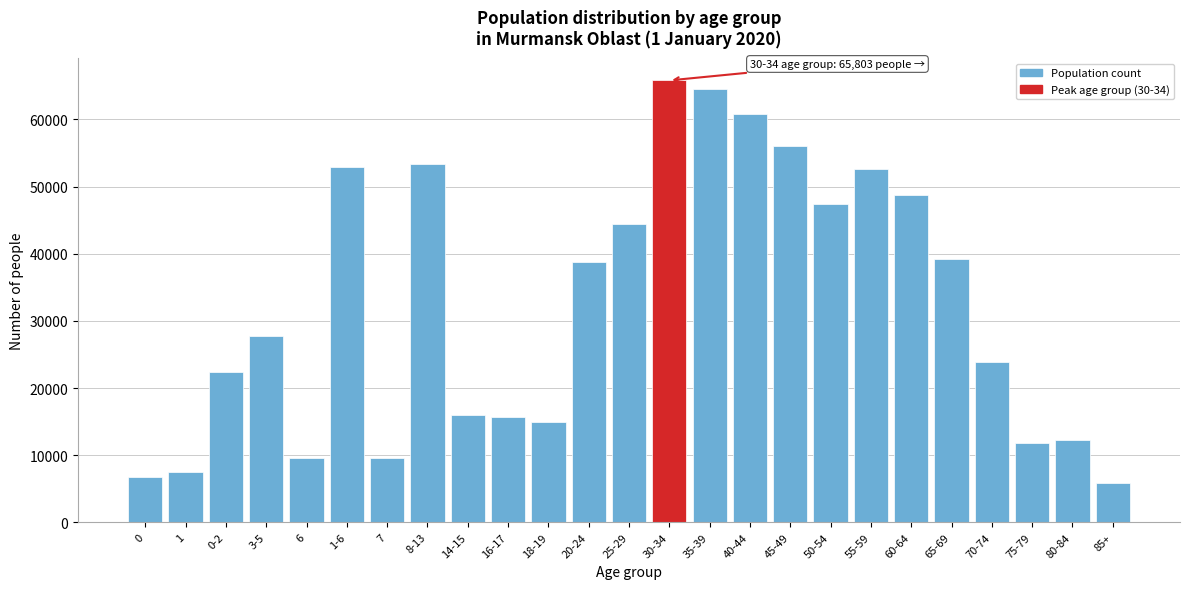

What is the label of the 17th bar from the right?

14-15